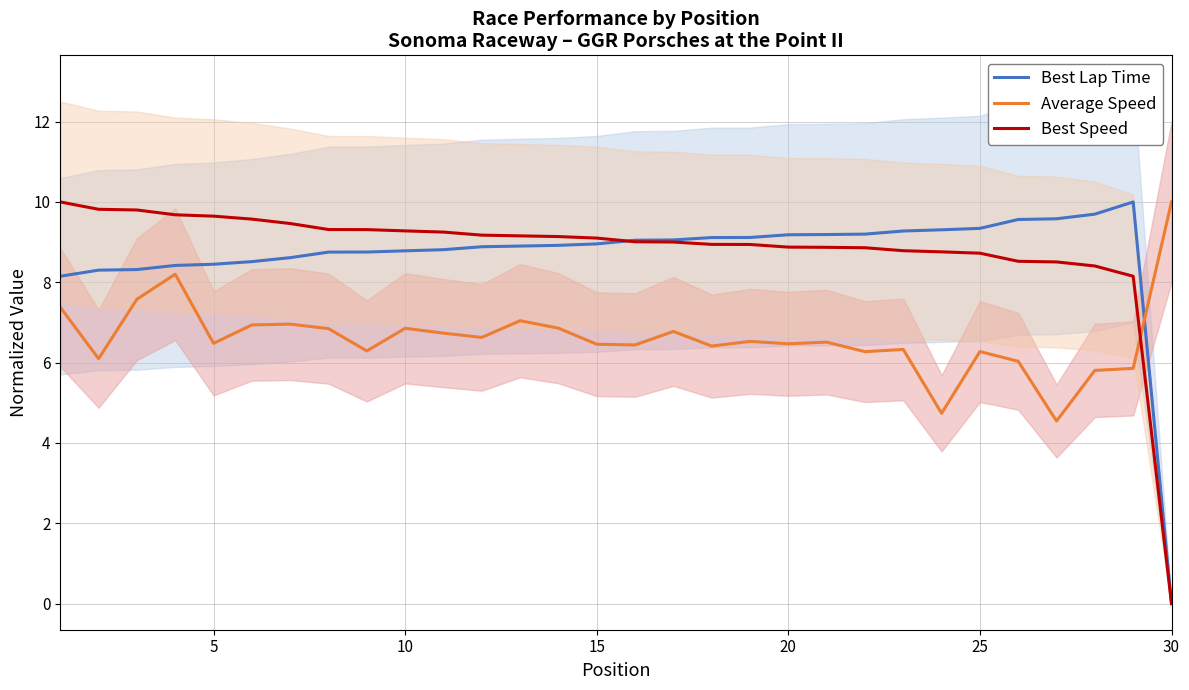

At how many categories does at least one series exceed 6?

30